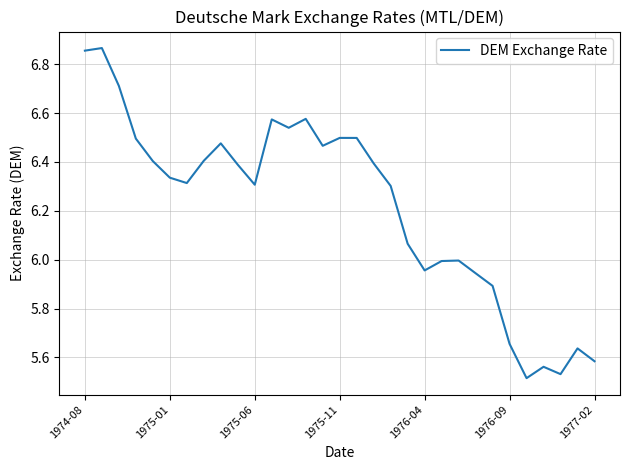

Does the chart have visible grid lines?

Yes